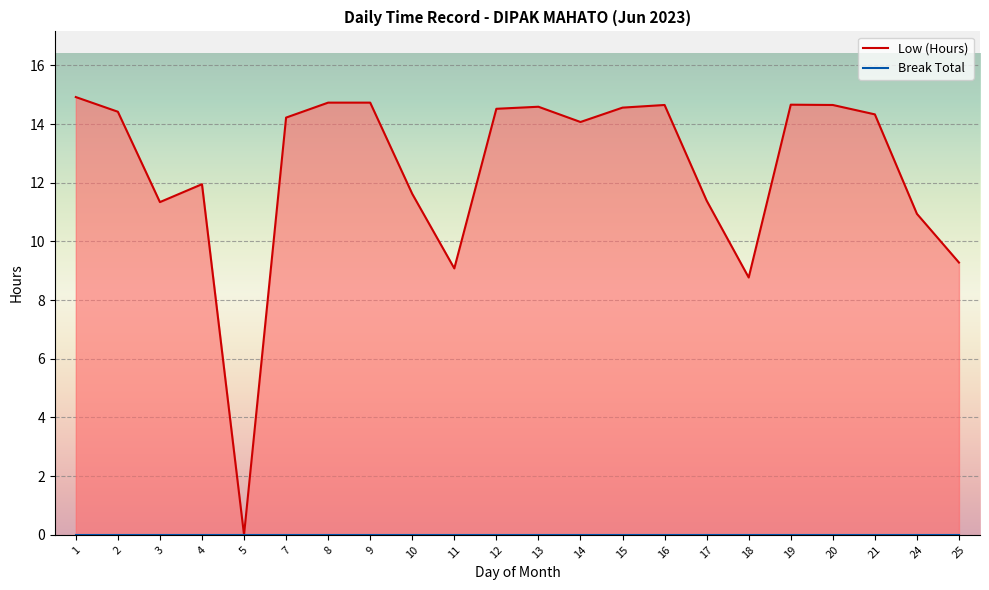

Which series has the largest total across all categories?

Low (Hours)